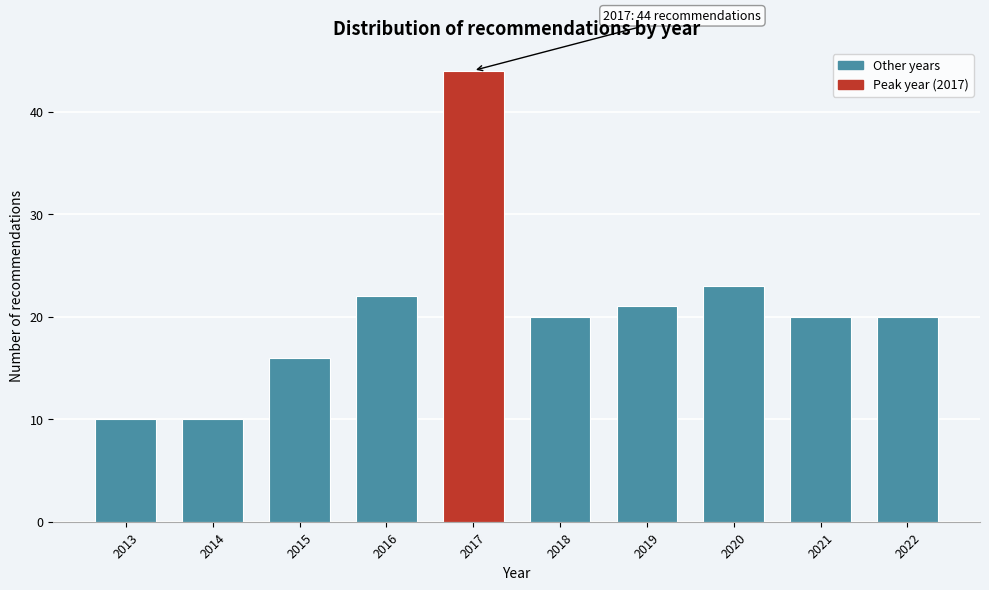

Reading left to right, list all the values displayed in this chart.

2013=10	2014=10	2015=16	2016=22	2017=44	2018=20	2019=21	2020=23	2021=20	2022=20